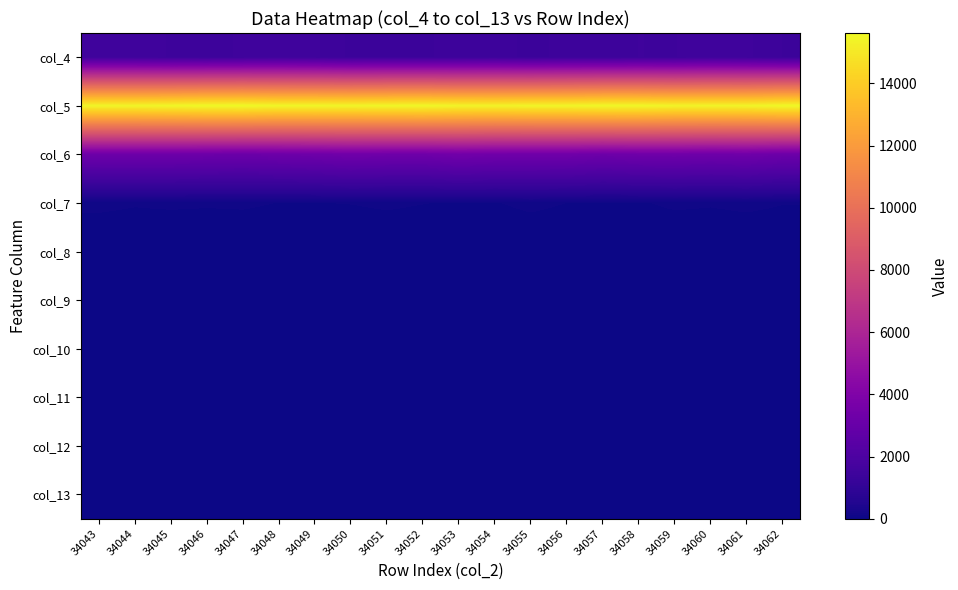

Which series has the largest total across all categories?

col_5